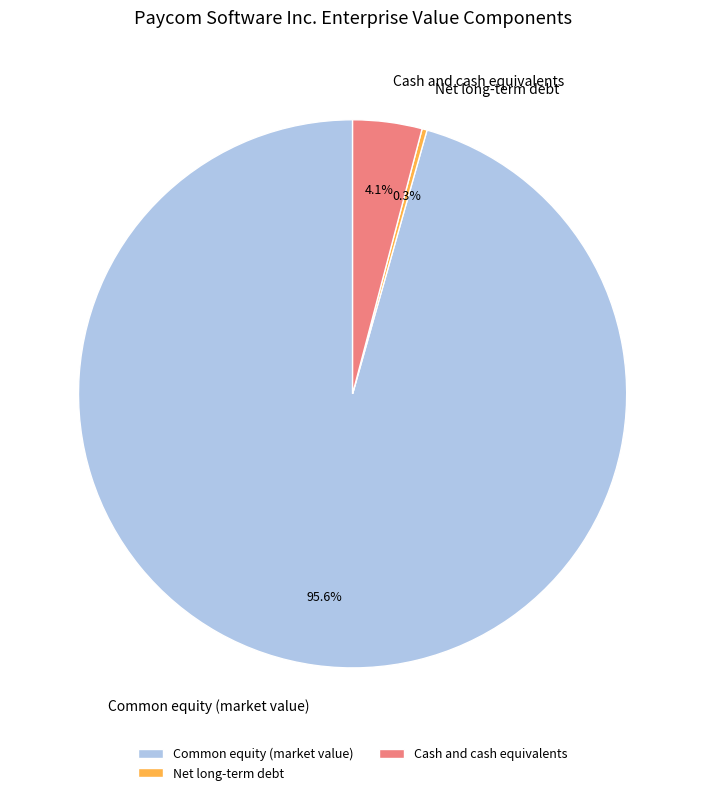

What is the smallest slice in the pie chart?

Net long-term debt